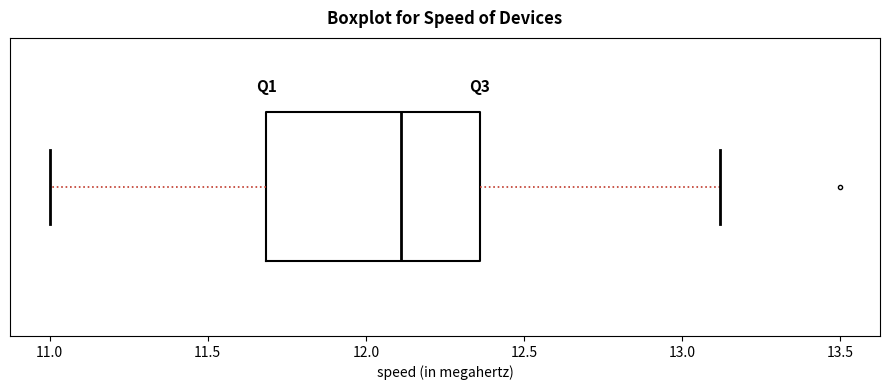

Read this box plot against the x-axis: the position of the median line, the range covered by the box, and the ends of both whiskers. The values are not printed on the chart, so give them approximately, as read against the axis.

median 12.10, box 11.70 to 12.35, whiskers 11.00 to 13.10